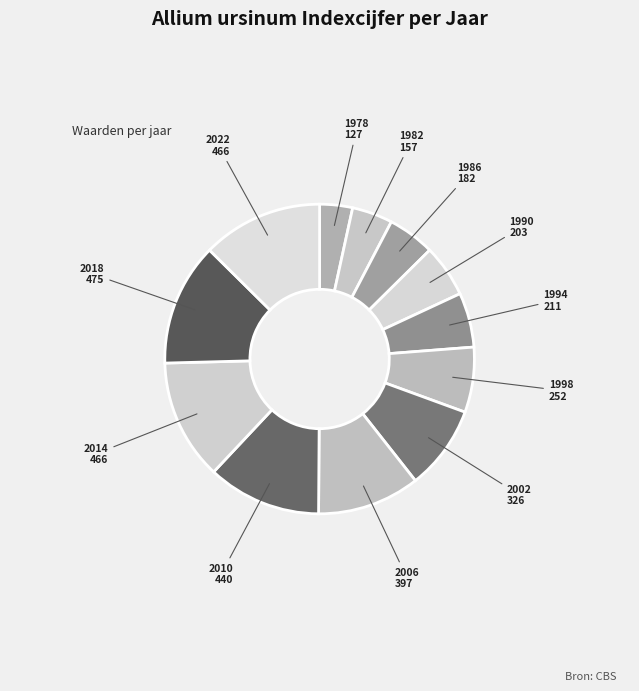

Is 1990 the majority of the pie?

No